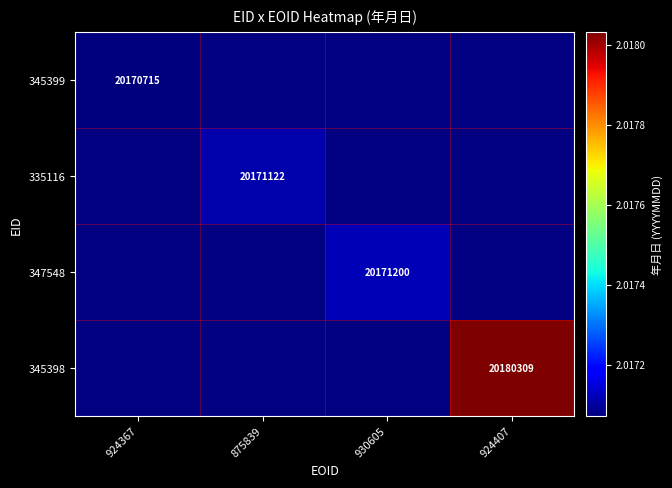

The value of 345399 at 924367 is 33064501. True or false?

False